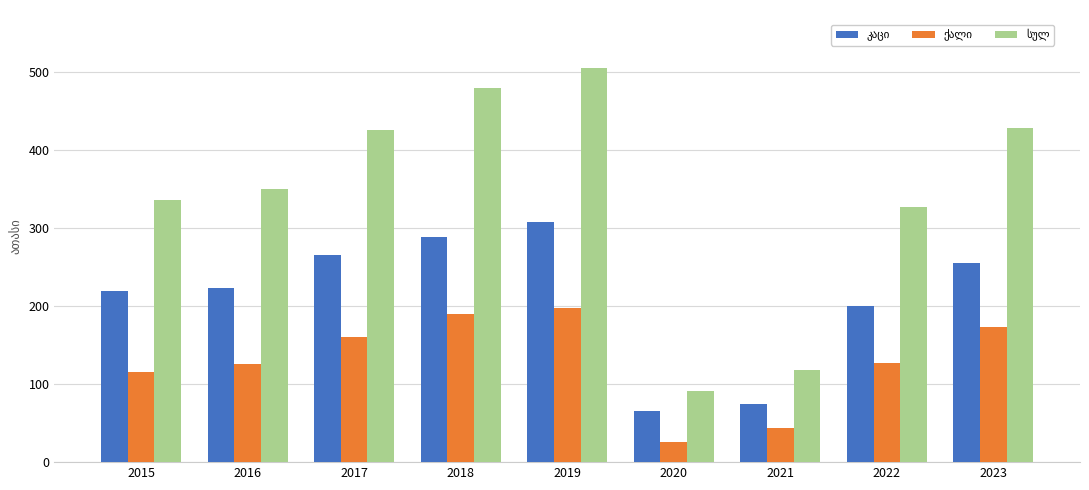

What is the spread (max minus min) of values at 2022?

200.0